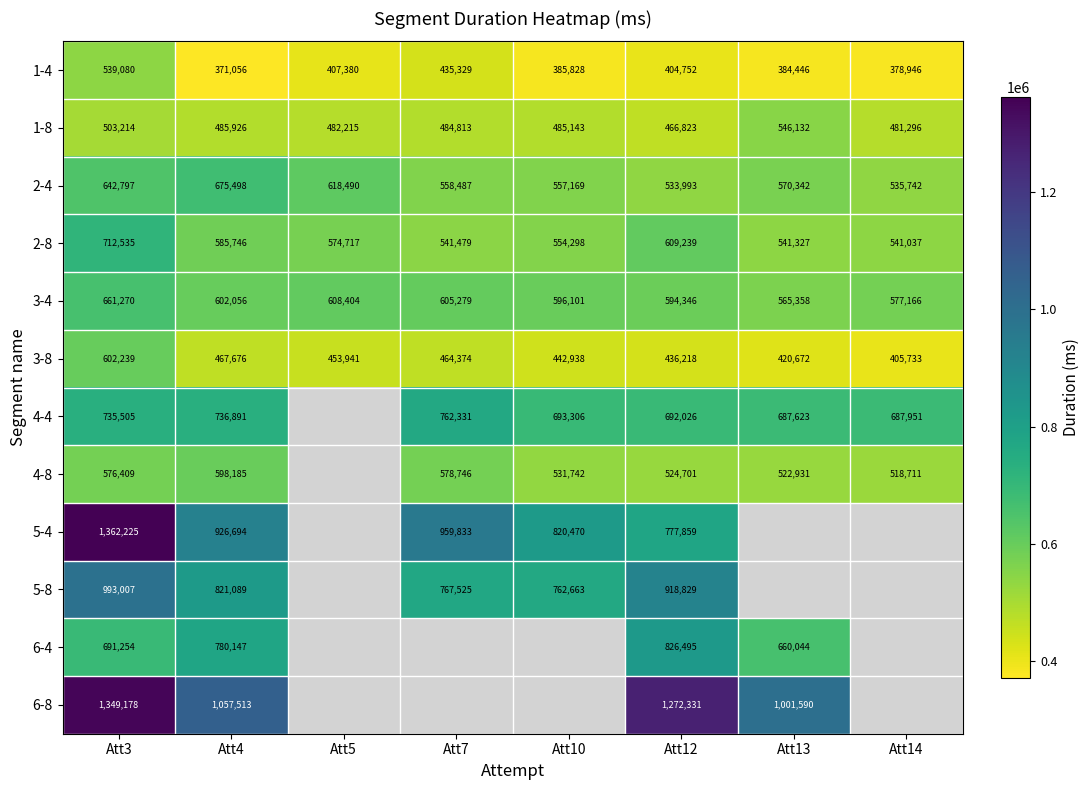

Is the value of 4-4 at Att13 greater than the value of 5-4 at Att7?

No